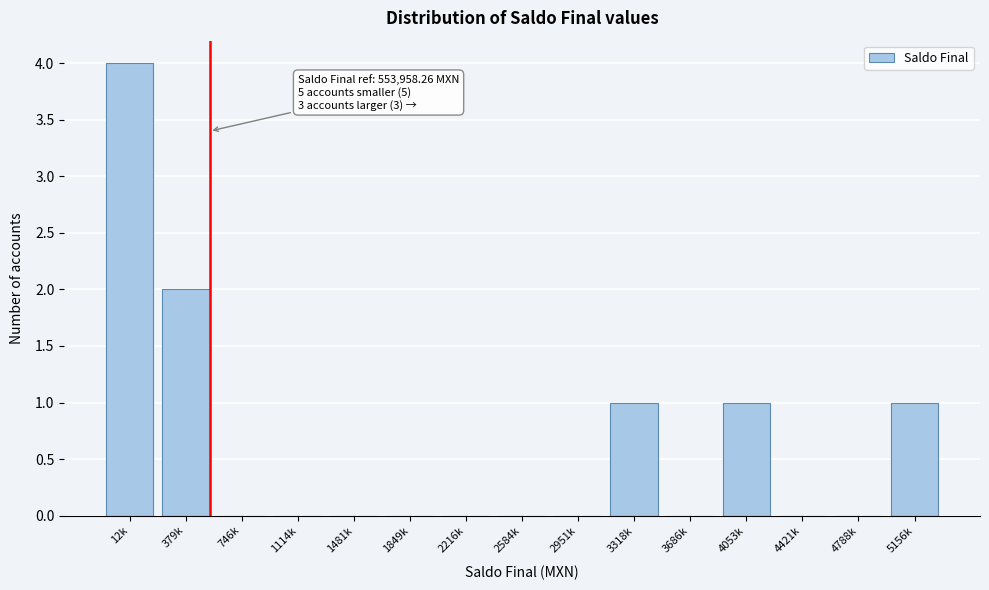

Reading right to left, transcribe all the data shown in this chart.

5156k=1	4788k=0	4421k=0	4053k=1	3686k=0	3318k=1	2951k=0	2584k=0	2216k=0	1849k=0	1481k=0	1114k=0	746k=0	379k=2	12k=4